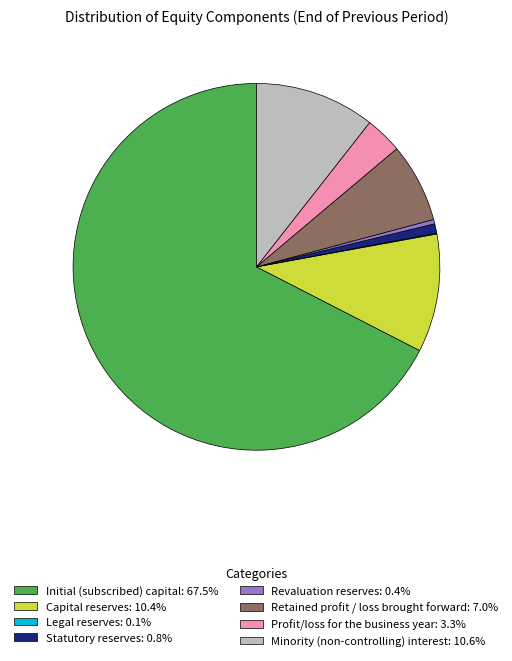

Approximately how many times larger is the value at Capital reserves compared to Statutory reserves?

12.6